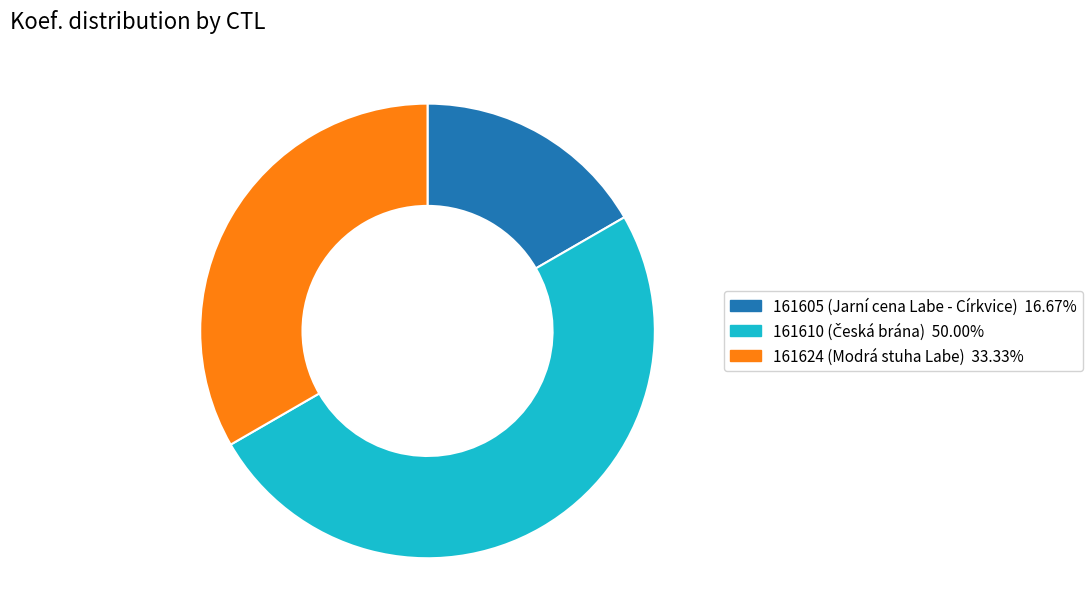

Count the number of slices in the pie.

3